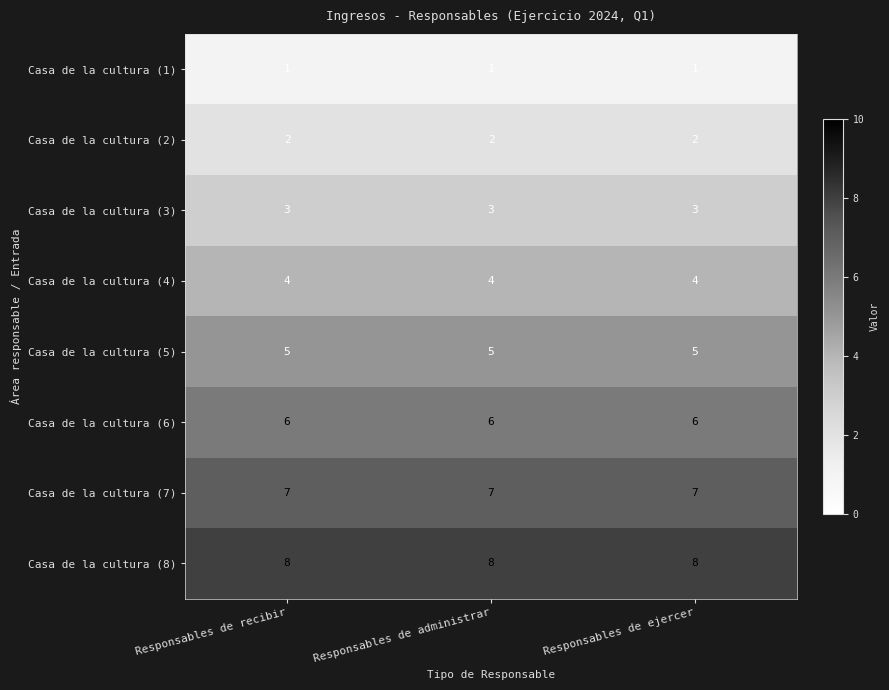

Read the Casa de la cultura (4) value at Responsables de administrar.

4